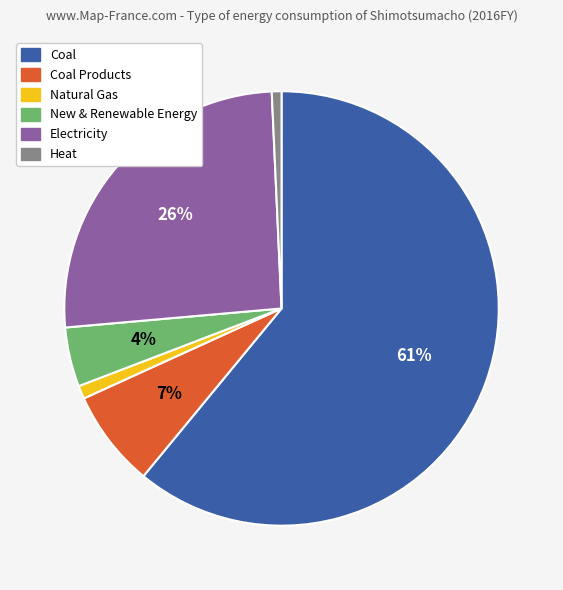

How many segments does this pie chart have?

6